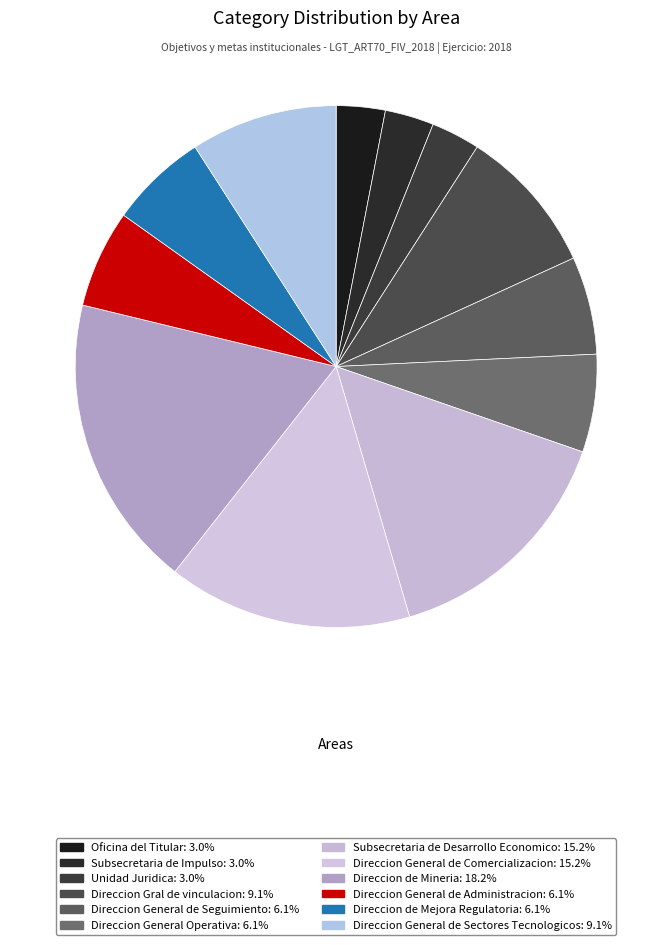

Rank the categories by value from highest to lowest.

Direccion de Mineria, Subsecretaria de Desarrollo Economico, Direccion General de Comercializacion, Direccion Gral de vinculacion, Direccion General de Sectores Tecnologicos, Direccion General de Seguimiento, Direccion General Operativa, Direccion General de Administracion, Direccion de Mejora Regulatoria, Oficina del Titular, Subsecretaria de Impulso, Unidad Juridica